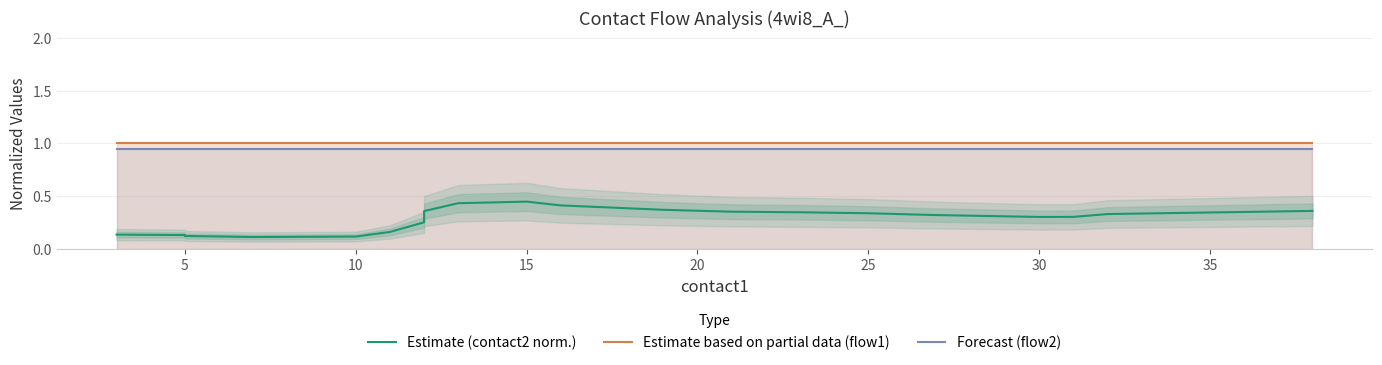

What is the smallest value displayed?

0.1